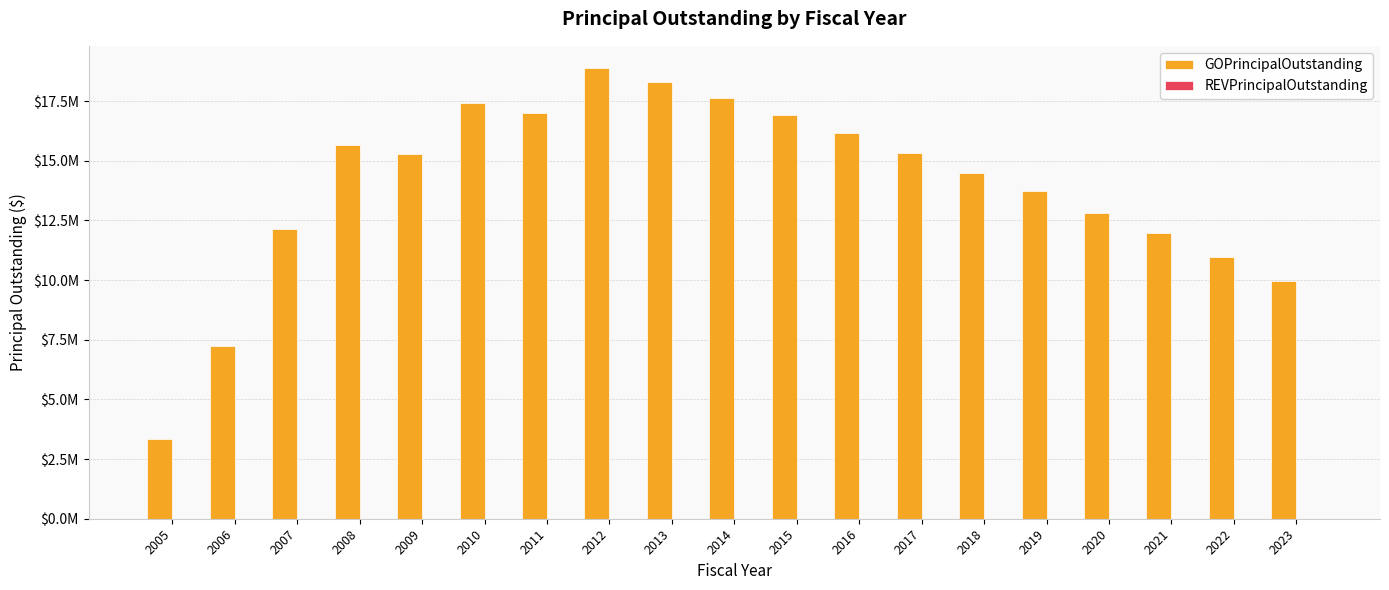

At which category does the chart reach its peak across all series?

2012